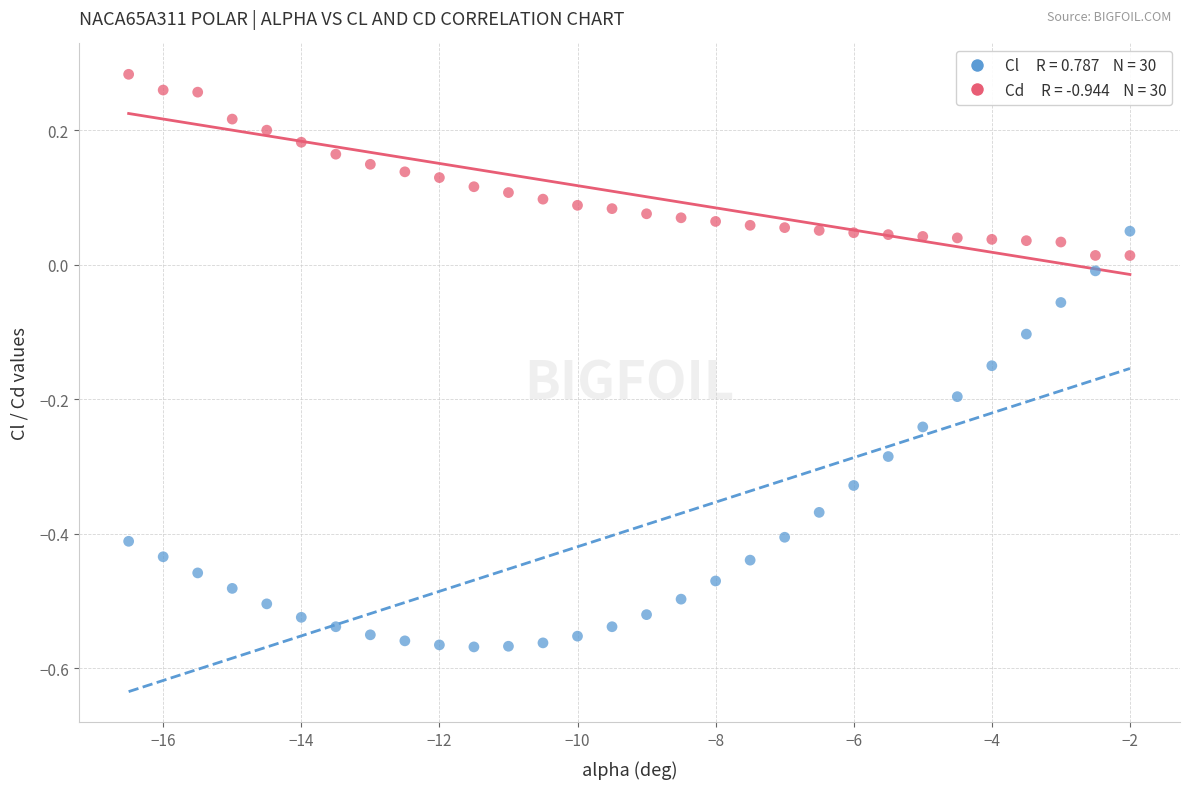

Across all data points, what is the range of X values (max minus min)?

14.5